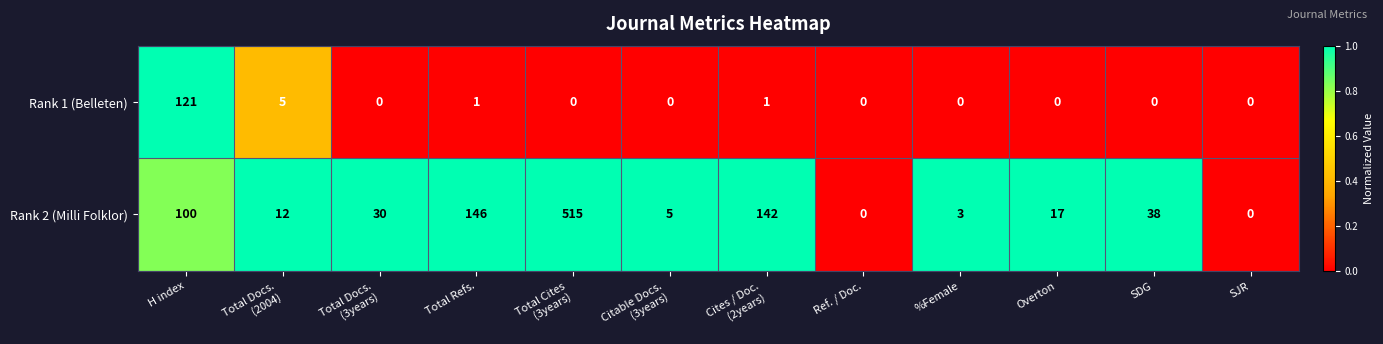

What is the average value of the Rank 1 (Belleten) series?

11